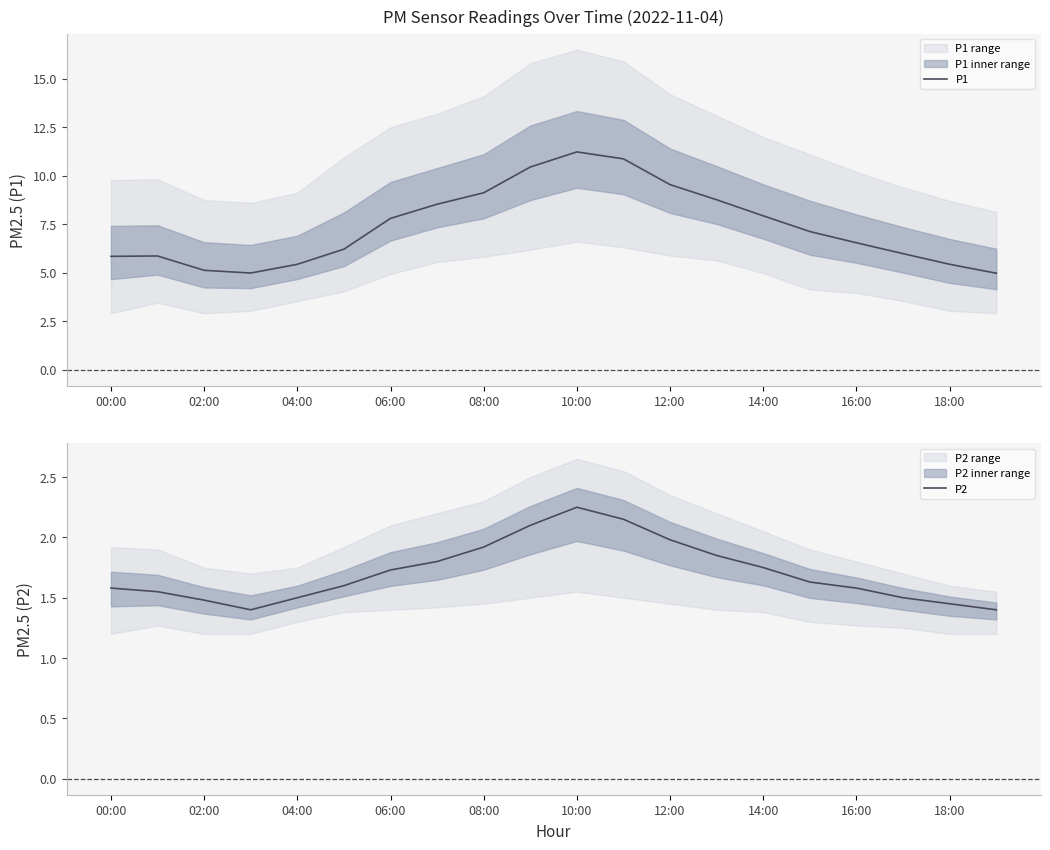

Is it true that P1 equals 9.1 at 08:00?

True